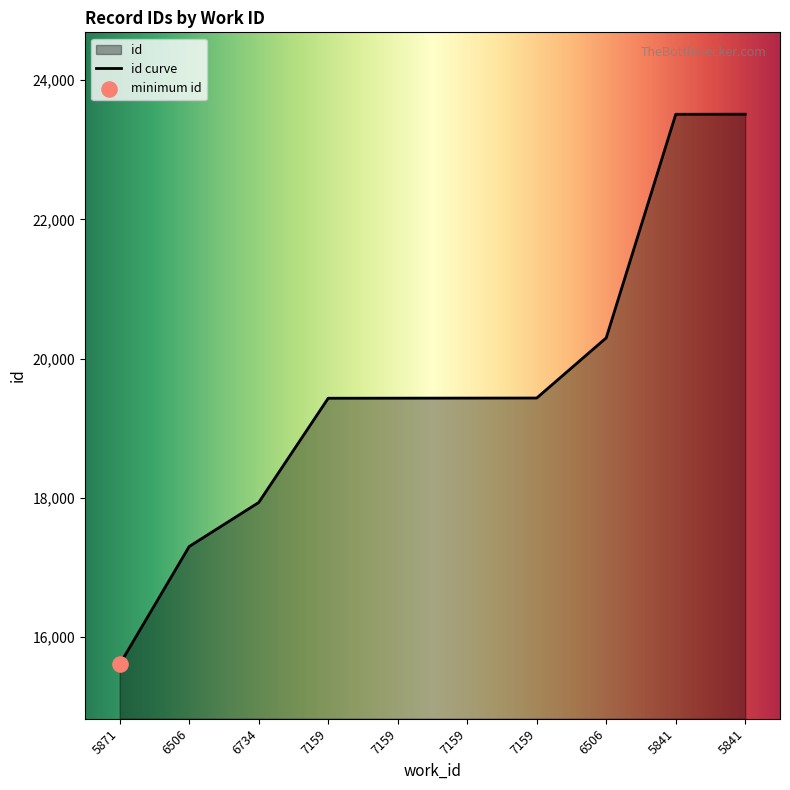

What is the change in value from 7159 to 5841?

+4074